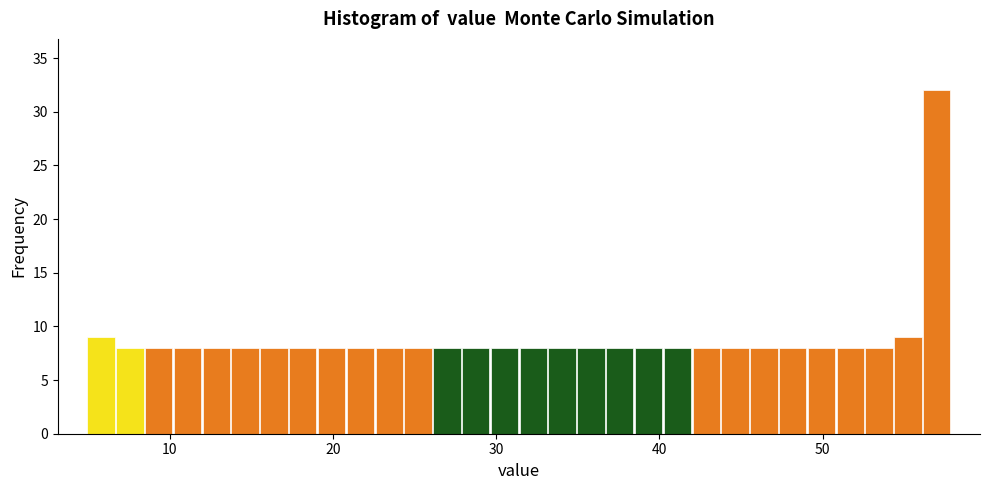

Read against the x-axis, roughly where is the centre of the tallest bar?

57